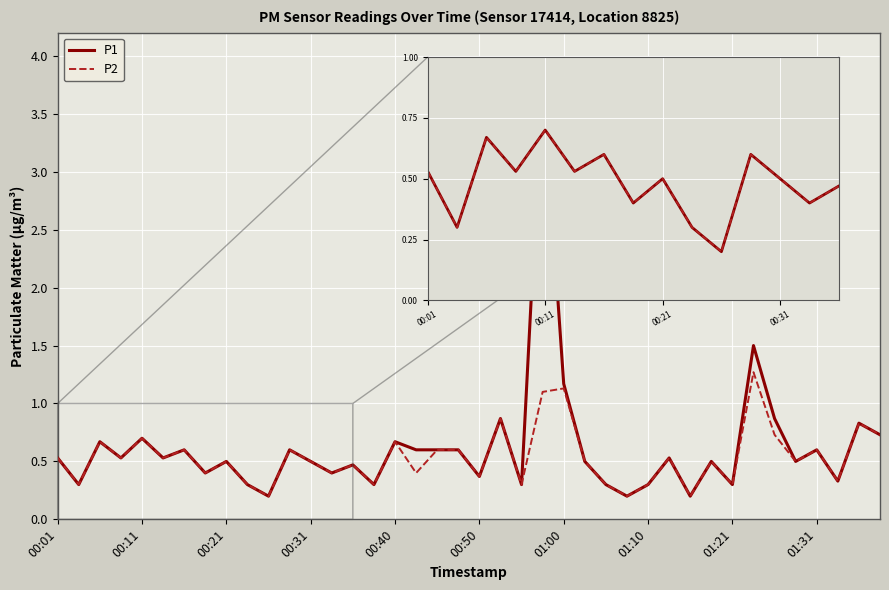

Rank the series by their maximum value, from highest to lowest.

P1, P2